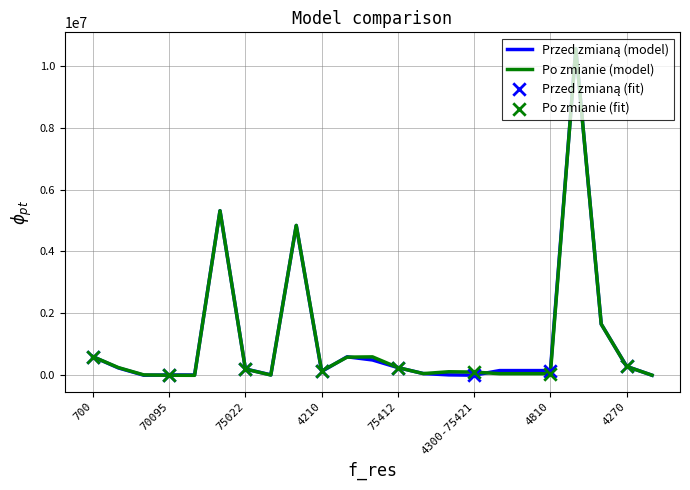

What is the highest value of the Po zmianie (model) series?

10549668.8